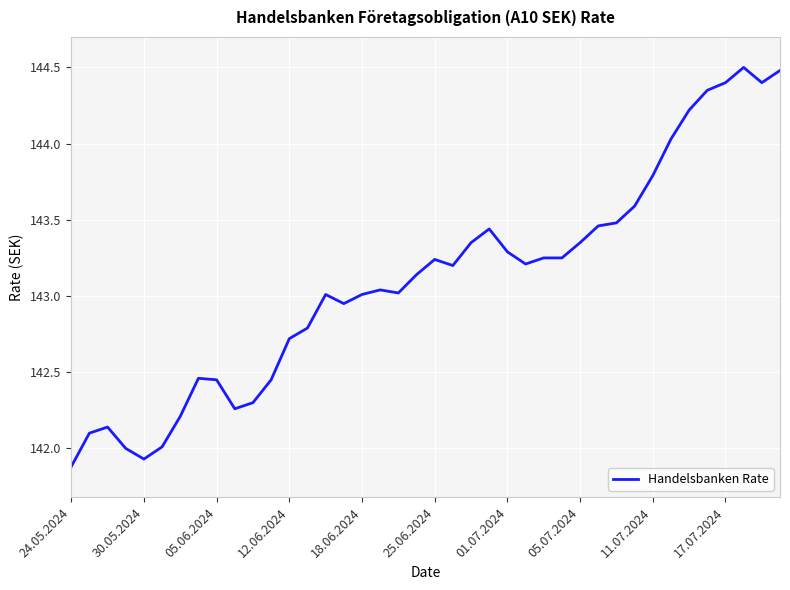

What is the maximum value shown in the chart?

144.5